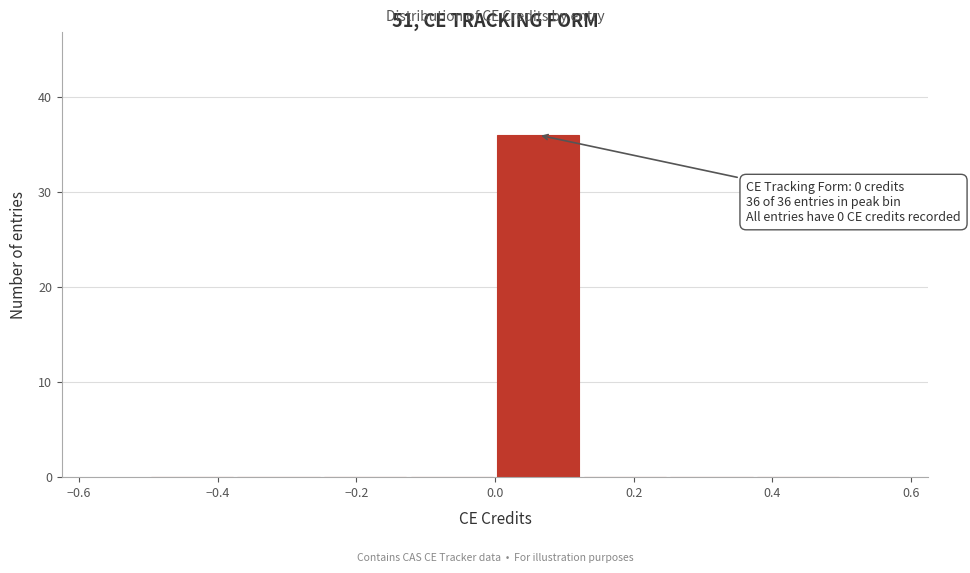

Which range on the x-axis has the tallest bar?

0.000 to 0.125